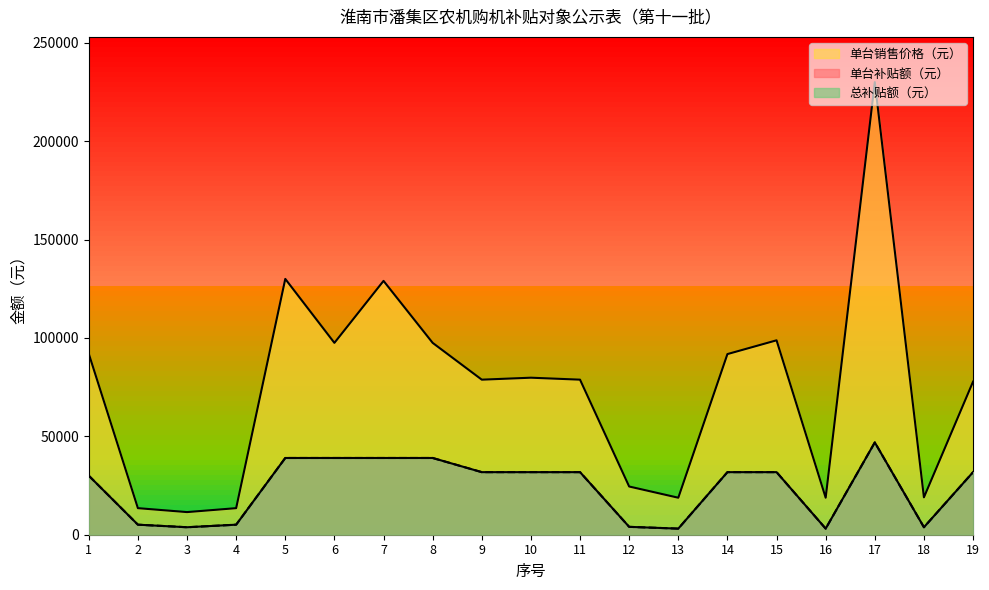

Reading right to left, list all the values displayed in this chart.

单台补贴额（元）: 19=31800	18=3800	17=46900	16=3100	15=31800	14=31800	13=3100	12=4000	11=31800	10=31800	9=31800	8=39000	7=39000	6=39000	5=39000	4=5100	3=3800	2=5100	1=30000
单台销售价格（元）: 19=77800	18=19000	17=230000	16=18800	15=98800	14=91800	13=18800	12=24500	11=78800	10=79800	9=78800	8=97500	7=129000	6=97500	5=130000	4=13500	3=11500	2=13500	1=92000
总补贴额（元）: 19=31800	18=3800	17=46900	16=3100	15=31800	14=31800	13=3100	12=4000	11=31800	10=31800	9=31800	8=39000	7=39000	6=39000	5=39000	4=5100	3=3800	2=5100	1=30000